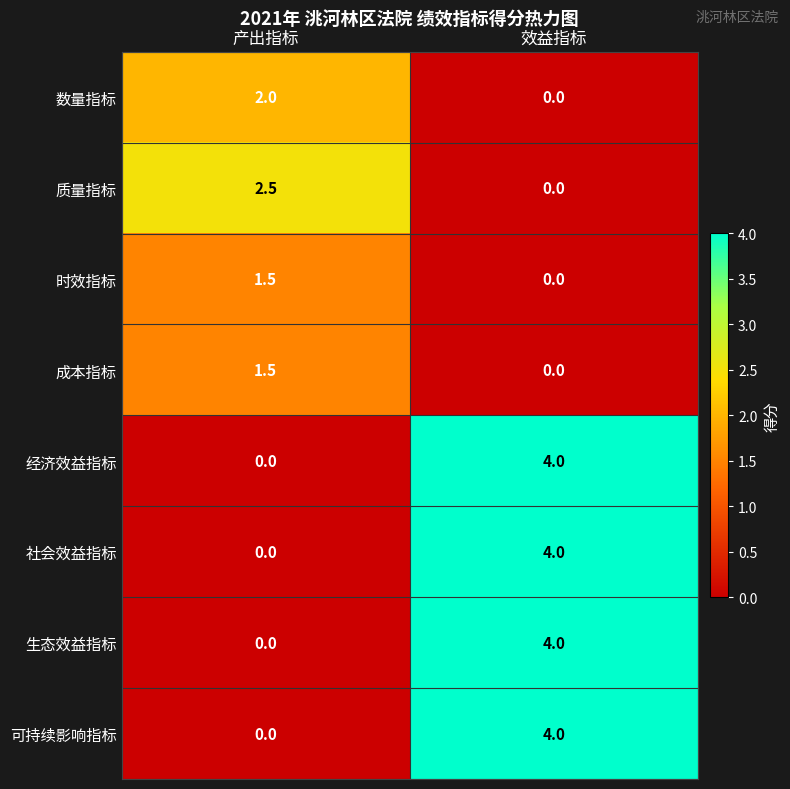

What is the spread (max minus min) of values at 产出指标?

2.5